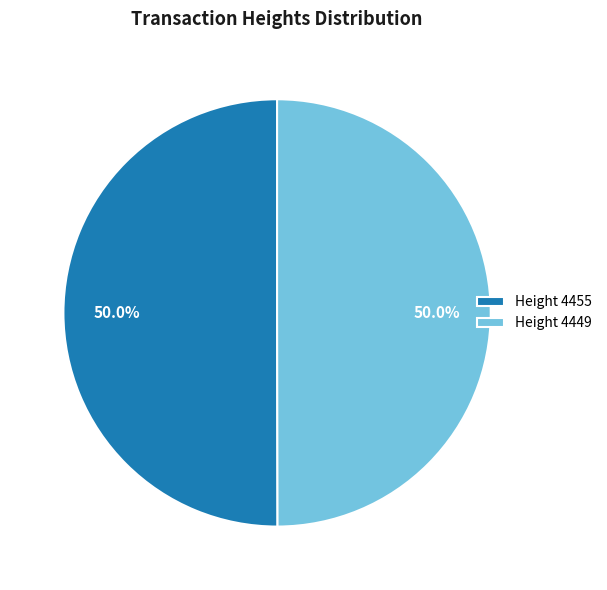

Approximately how many times larger is the value at Height 4449 compared to Height 4455?

1.0